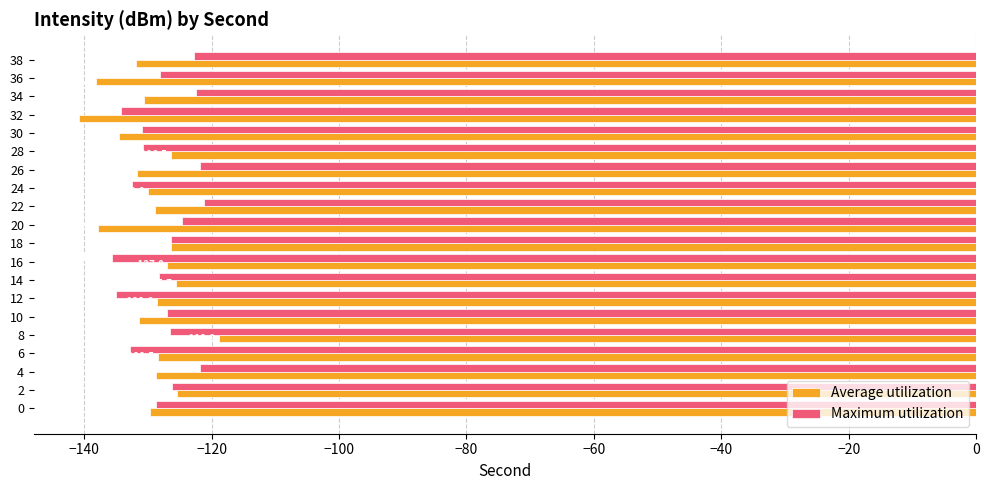

Is it true that Maximum utilization equals -126.6 at 8?

True